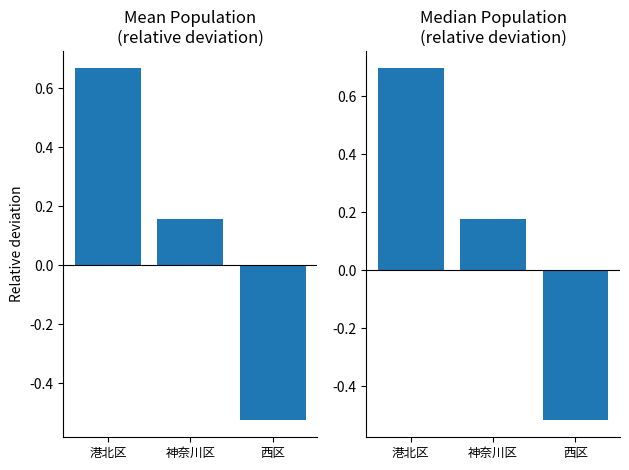

Are the bars grouped side by side (vs. stacked)?

Yes